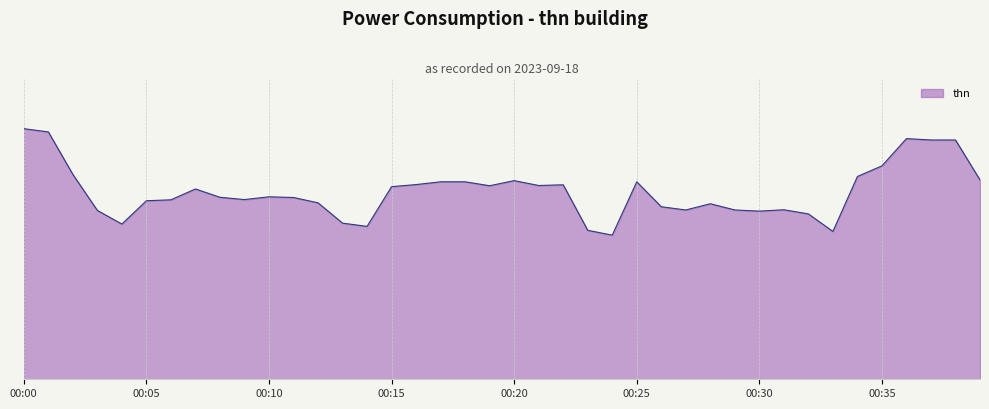

List the labels in order of value, smallest first.

00:24, 00:33, 00:23, 00:14, 00:04, 00:13, 00:32, 00:30, 00:03, 00:27, 00:29, 00:31, 00:26, 00:28, 00:12, 00:05, 00:06, 00:09, 00:11, 00:08, 00:10, 00:07, 00:15, 00:19, 00:21, 00:22, 00:16, 00:17, 00:18, 00:25, 00:20, 00:39, 00:34, 00:02, 00:35, 00:37, 00:38, 00:36, 00:01, 00:00